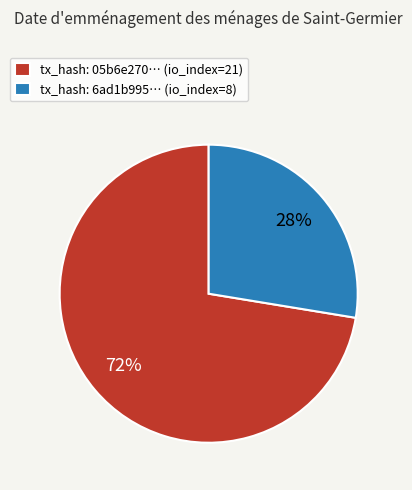

True or false: tx_hash: 6ad1b995… (io_index=8) accounts for 13% of the total.

False